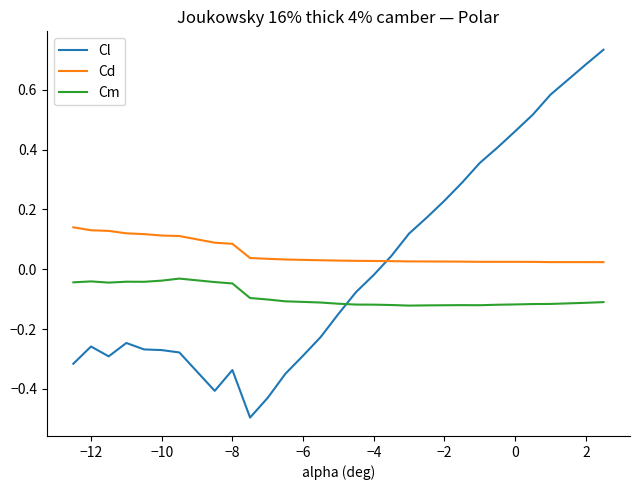

What is the minimum value shown in the chart?

-0.5